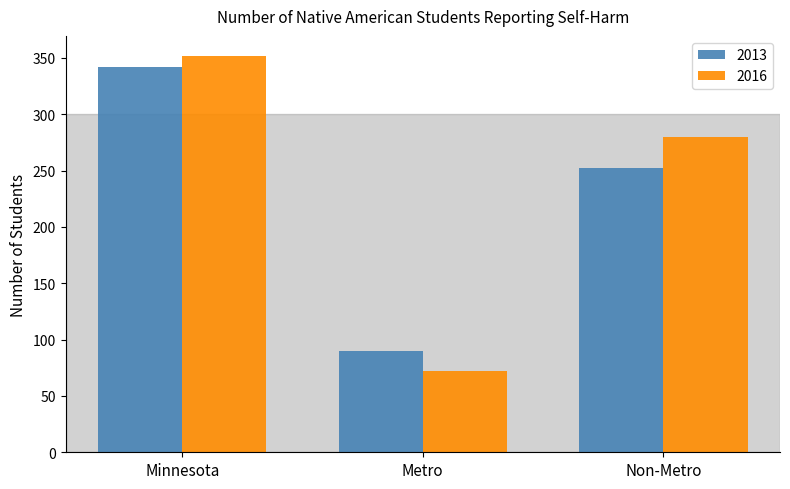

The value of 2016 at Metro is 28. True or false?

False